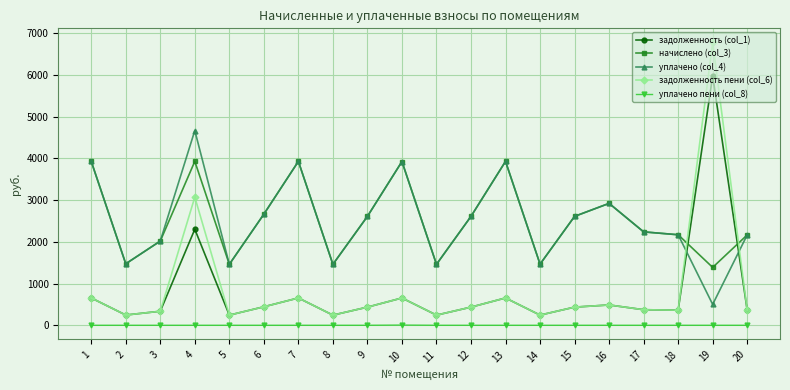

What is the maximum value for задолженность (col_1)?

5975.4